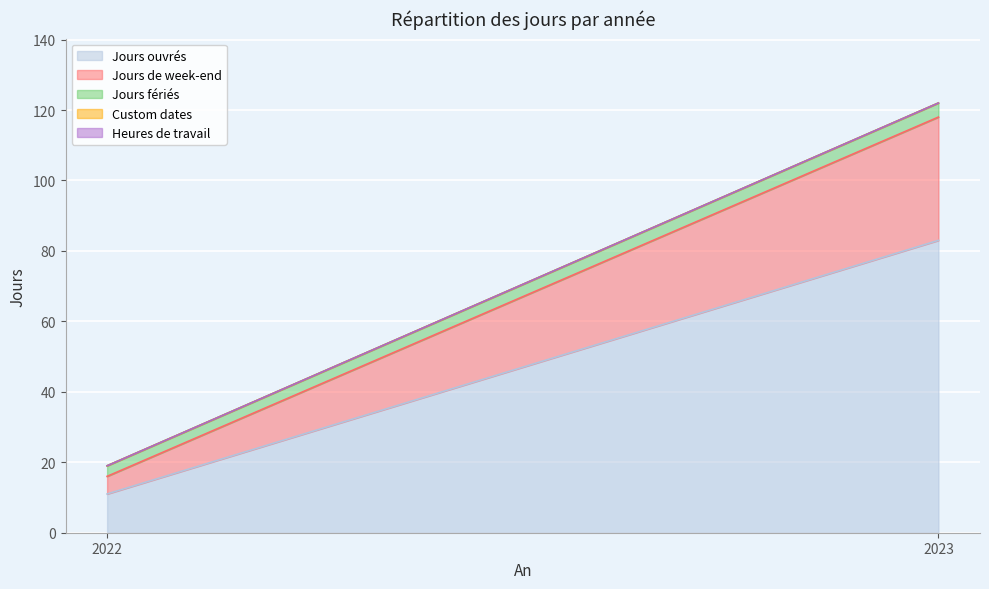

What are all the series names shown in the legend?

Jours ouvrés, Jours de week-end, Jours fériés, Custom dates, Heures de travail